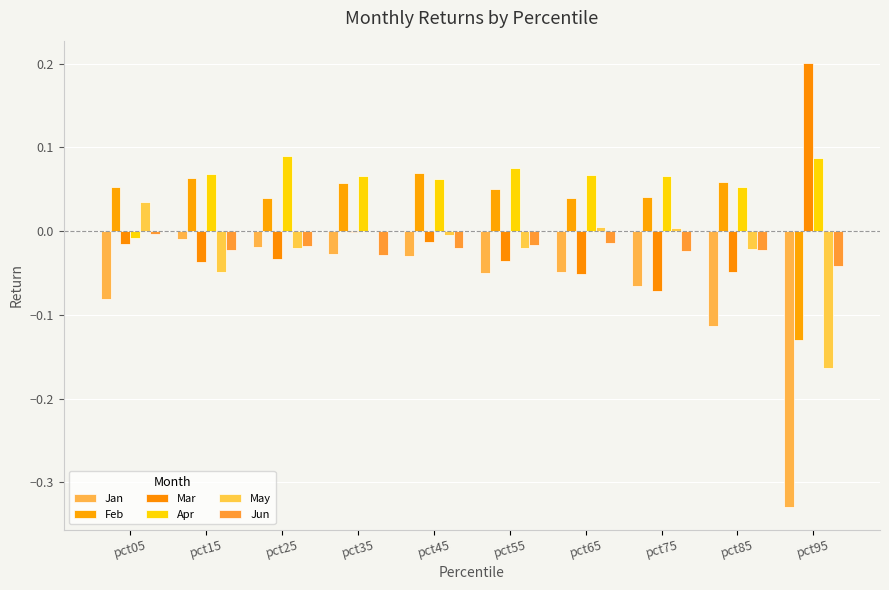

List the labels in order of May value, smallest first.

pct95, pct15, pct85, pct55, pct25, pct45, pct35, pct75, pct65, pct05